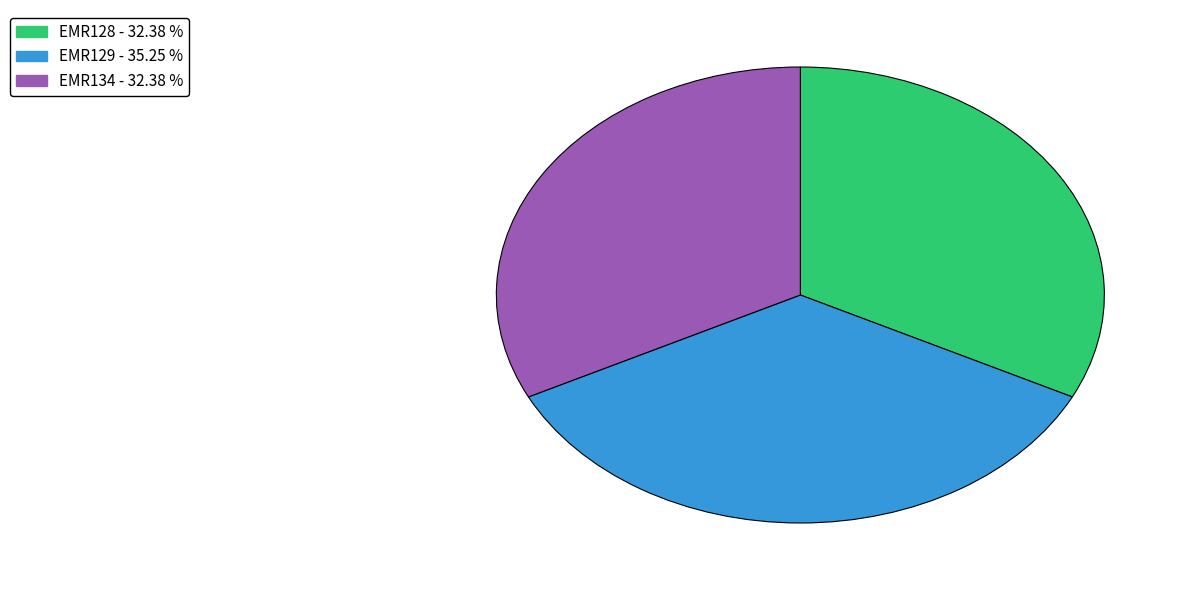

Which slice is the largest?

EMR129